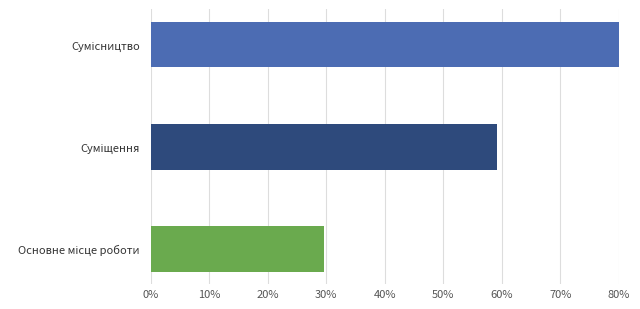

Are the bars horizontal?

Yes